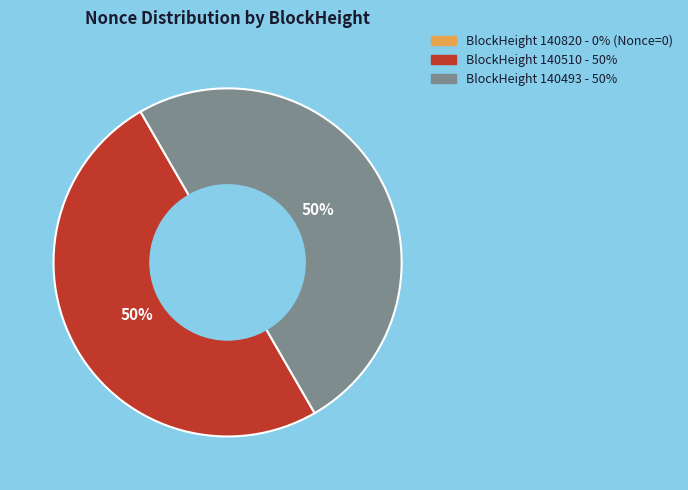

To the nearest percent, what is the average slice percentage?

50%